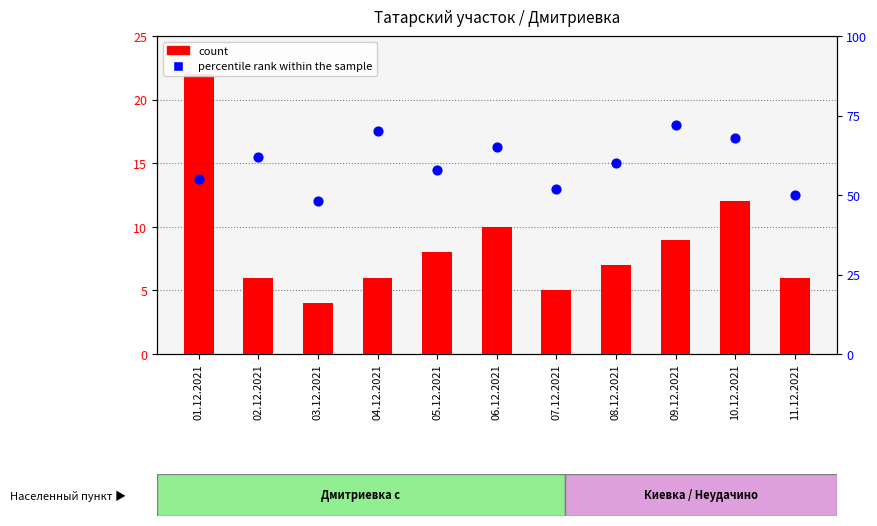

Which series has the largest total across all categories?

percentile rank within the sample